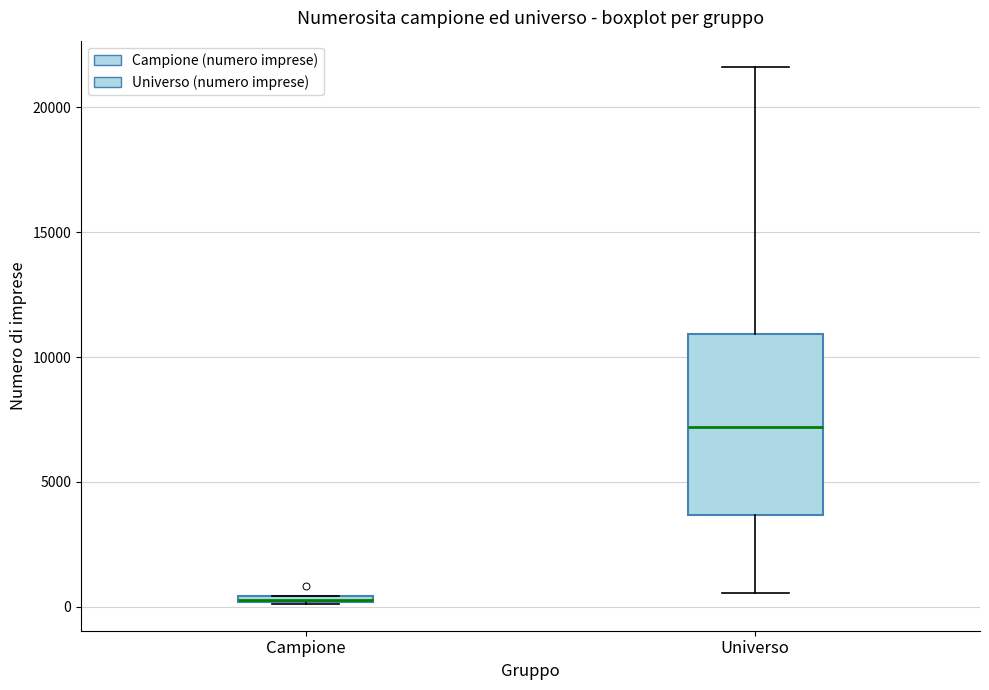

Comparing the boxes themselves (not the whiskers), which one is the tallest?

Universo